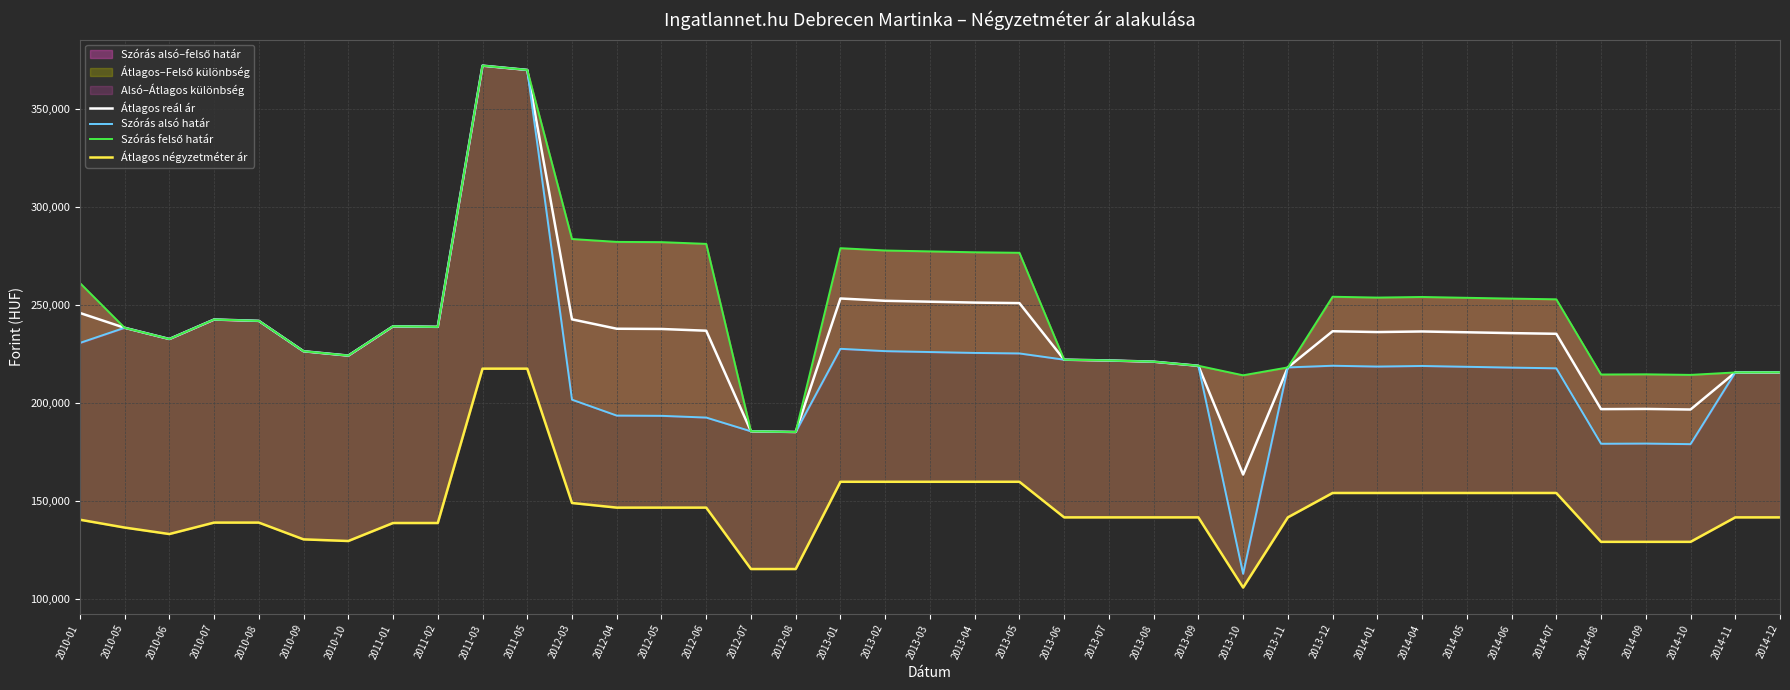

True or false: Átlagos négyzetméter ár and Átlagos reál ár cross at least once.

False